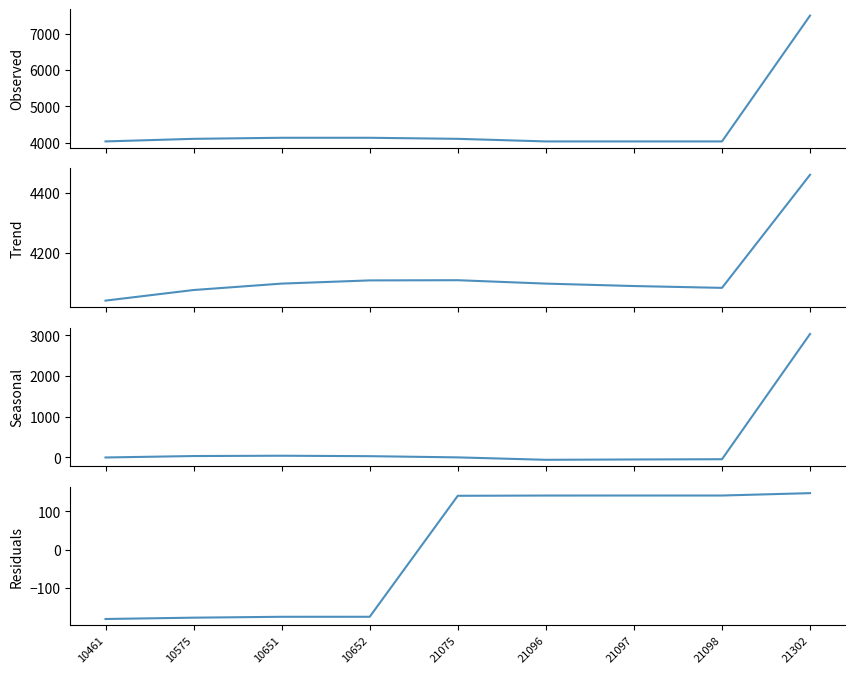

List the labels in order of seasonal value, largest first.

21302, 10651, 10575, 10652, 21075, 10461, 21098, 21097, 21096